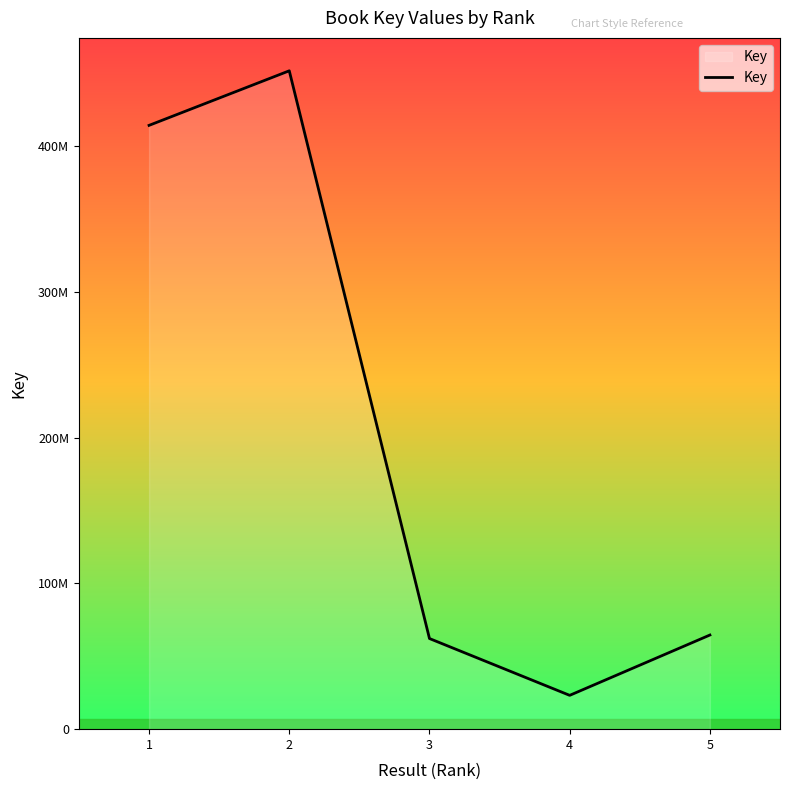

Does the chart display data point markers on the line(s)?

No